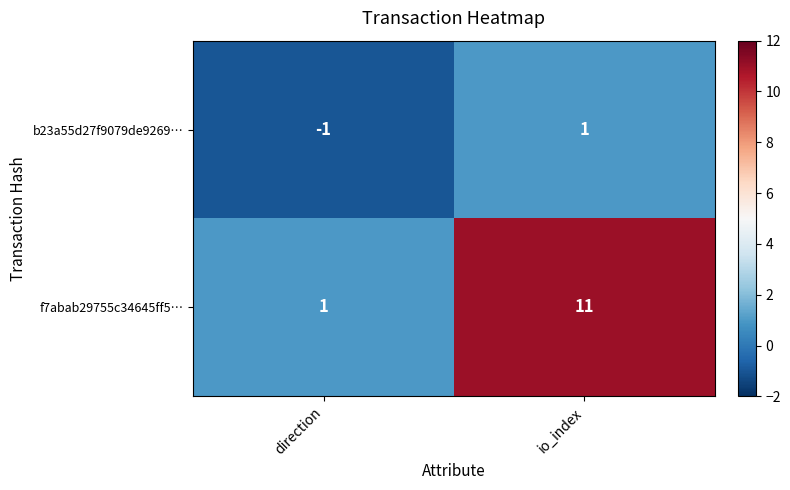

What is the minimum value shown in the chart?

-1